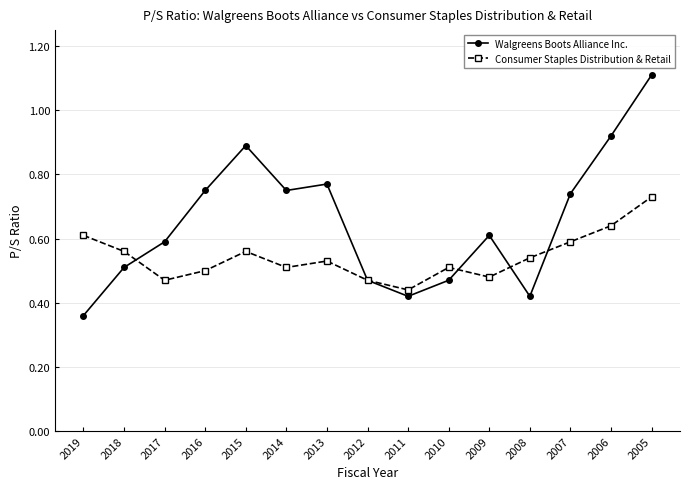

List the series in order of their peak value, highest first.

Walgreens Boots Alliance Inc., Consumer Staples Distribution & Retail